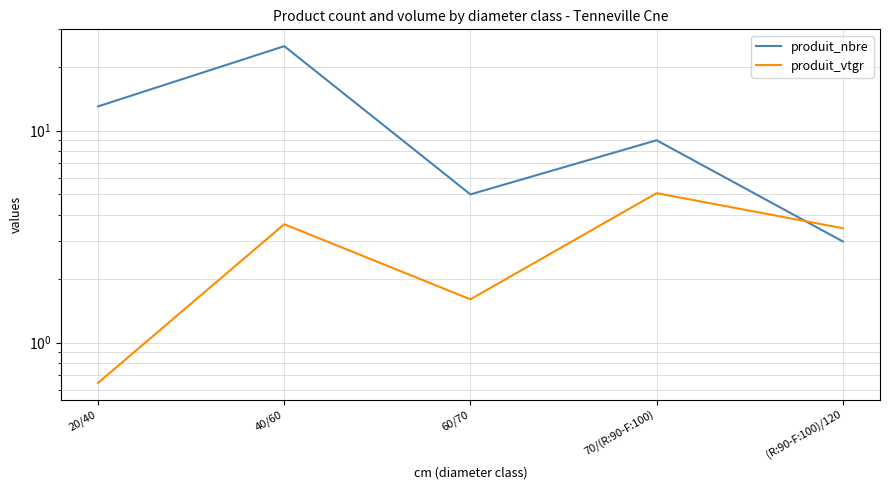

What is the maximum value for produit_nbre?

25.0